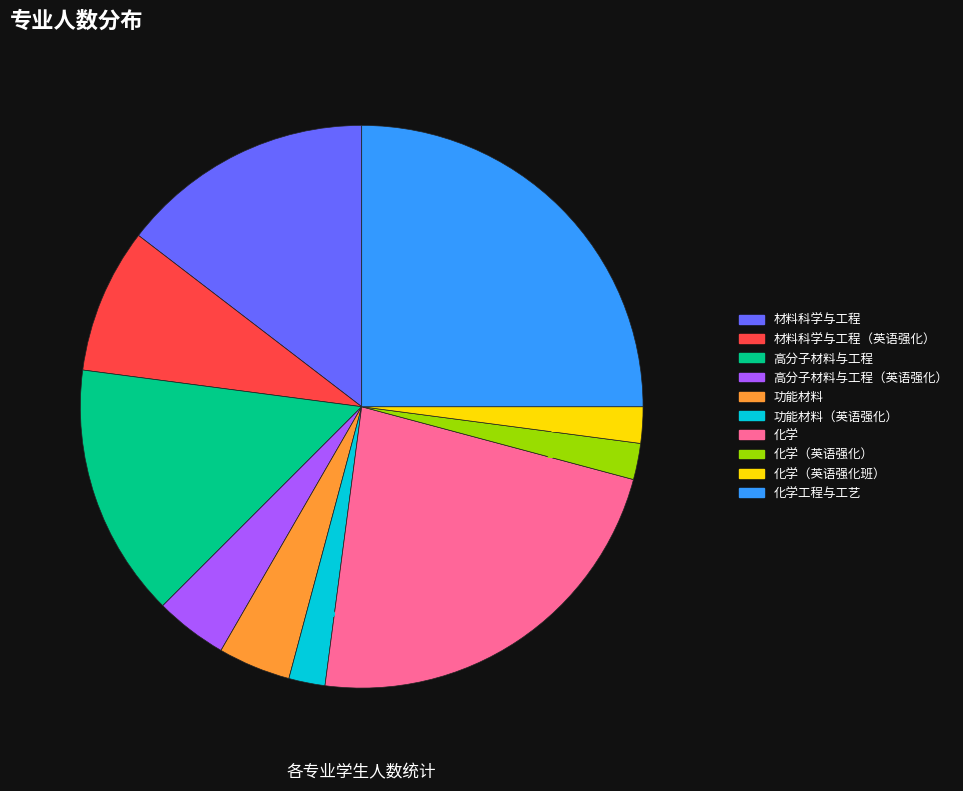

To the nearest percent, what is the average slice percentage?

10%